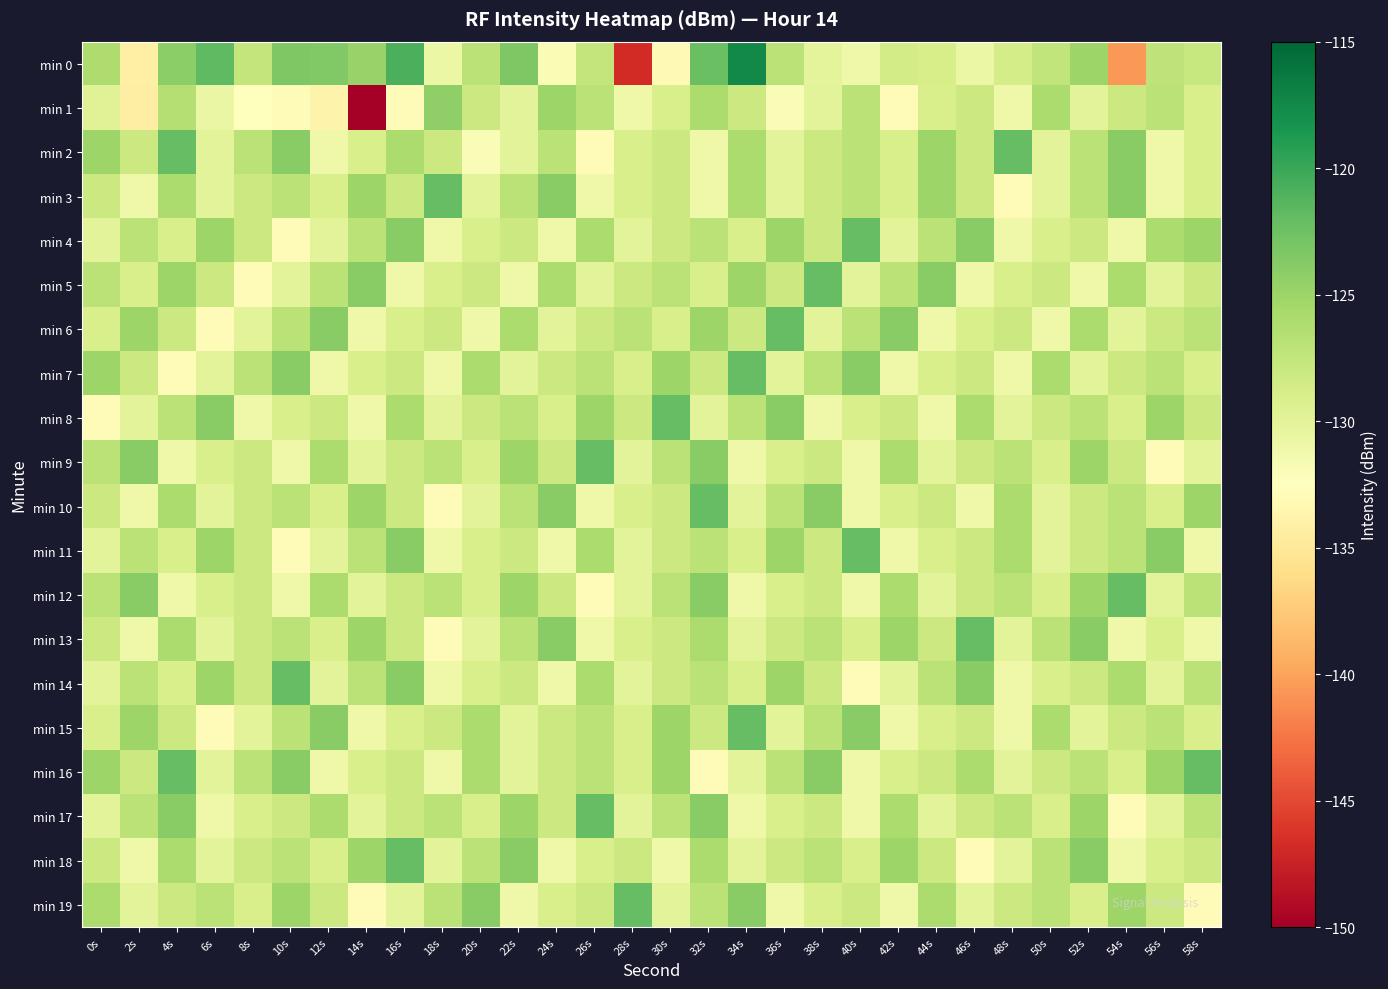

Between 16s and 38s, which is larger?

16s